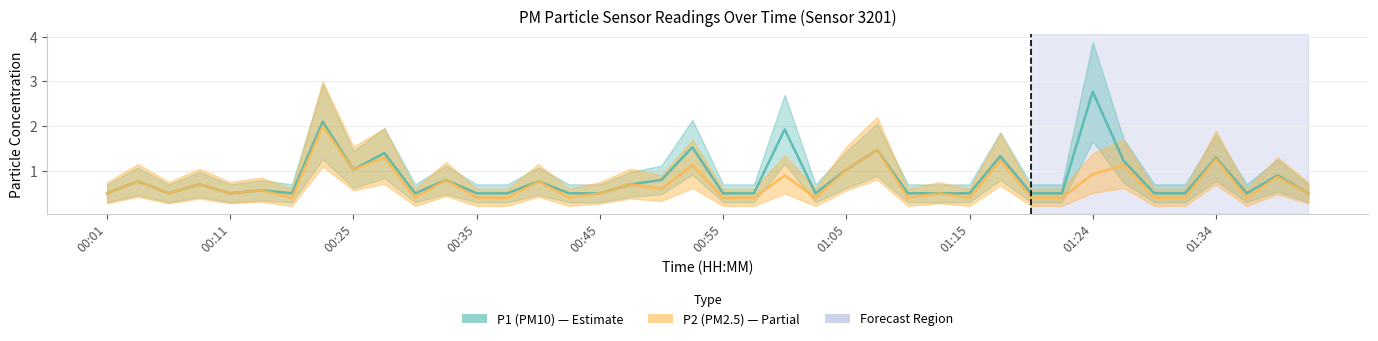

List the labels in order of P1 value, largest first.

01:24, 00:20, 01:00, 00:53, 01:07, 00:28, 01:17, 01:34, 01:27, 00:25, 01:05, 01:39, 00:33, 00:50, 00:03, 00:40, 00:08, 00:48, 00:13, 00:01, 00:06, 00:11, 00:18, 00:31, 00:35, 00:38, 00:43, 00:45, 00:55, 00:58, 01:02, 01:10, 01:12, 01:15, 01:19, 01:22, 01:29, 01:32, 01:36, 01:41